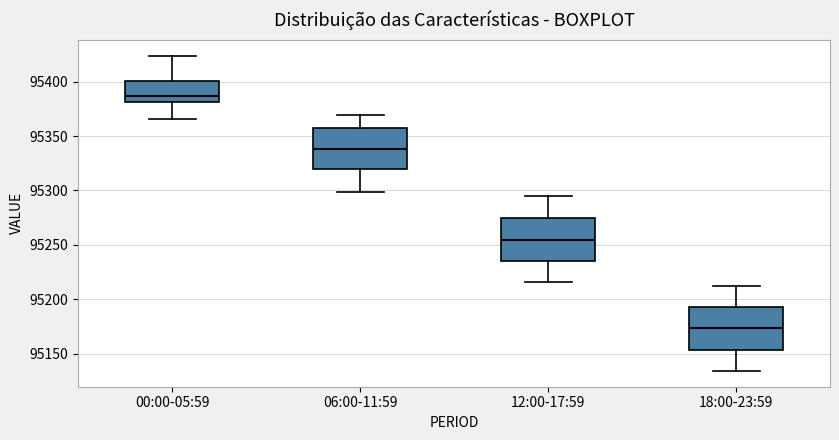

Reading left to right, read every box against the y-axis: the position of its median line, the range the box covers, and the ends of its whiskers. The values are not printed on the chart, so give them approximately, as read against the axis.

00:00-05:59: median 95385, box 95380 to 95400, whiskers 95365 to 95425
06:00-11:59: median 95340, box 95320 to 95355, whiskers 95300 to 95370
12:00-17:59: median 95255, box 95235 to 95275, whiskers 95215 to 95295
18:00-23:59: median 95175, box 95155 to 95195, whiskers 95135 to 95215